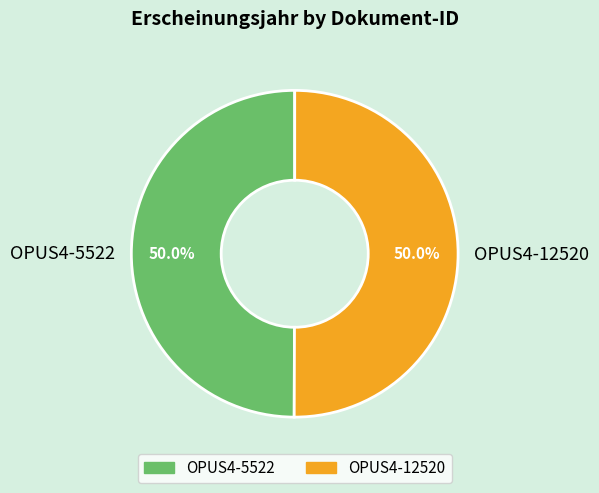

To the nearest percent, what percentage of the pie is OPUS4-5522?

50%